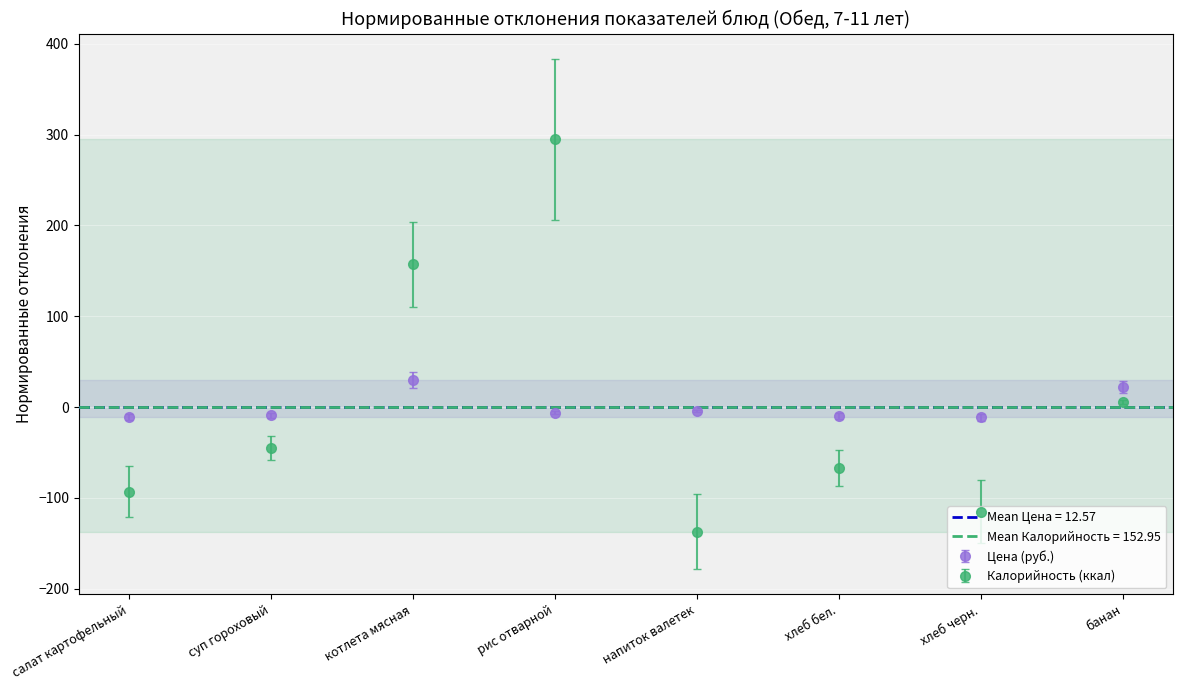

Which category has the highest value across all series?

рис отварной